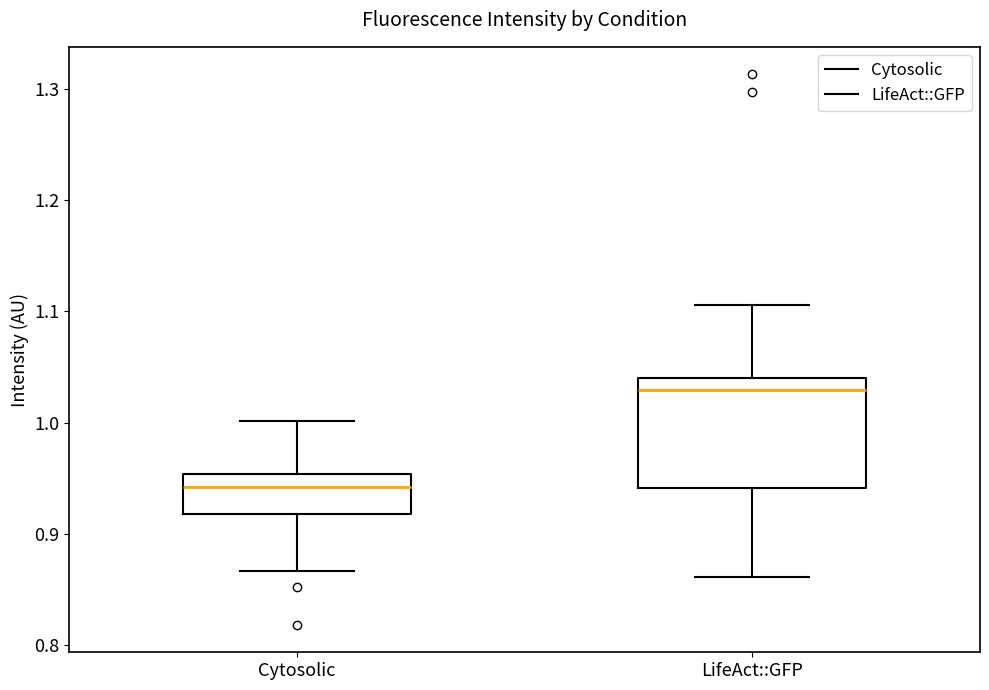

Which box's median line is the lowest?

Cytosolic